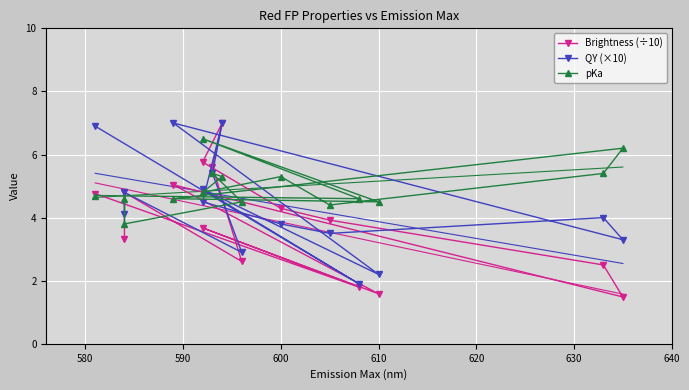

What are all the series names shown in the legend?

Brightness (÷10), QY (×10), pKa